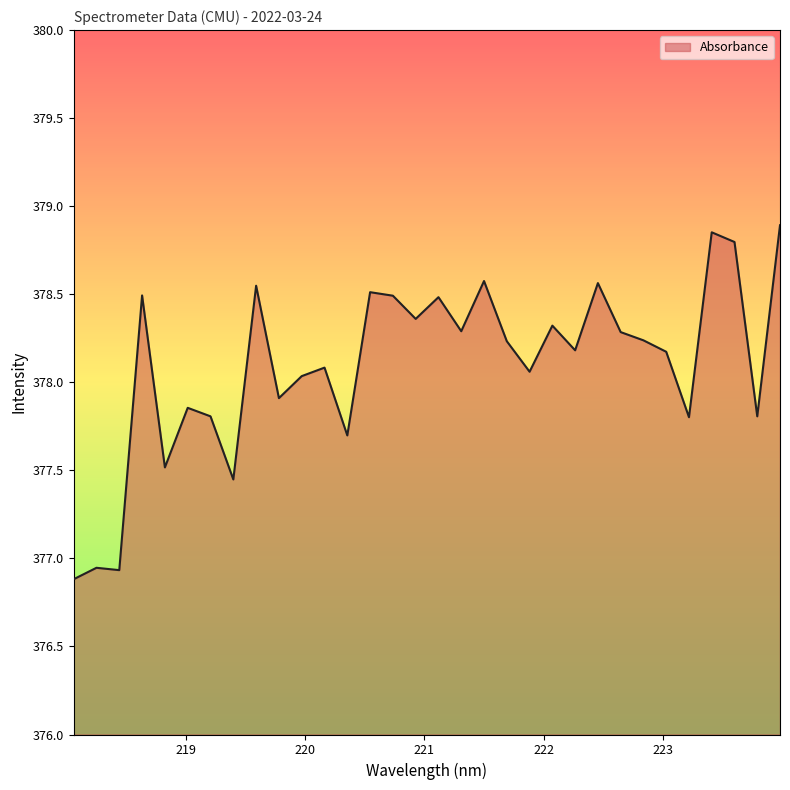

What is the difference between the maximum and minimum values?

2.0